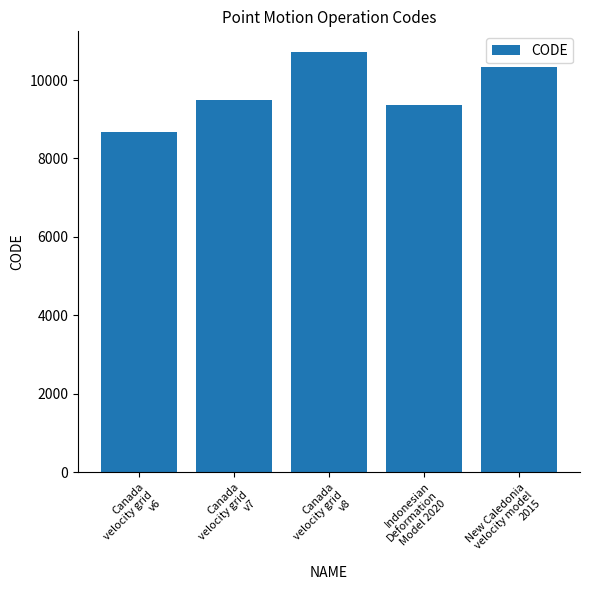

True or false: the data shows 10323 at New Caledonia
velocity model
2015.

True